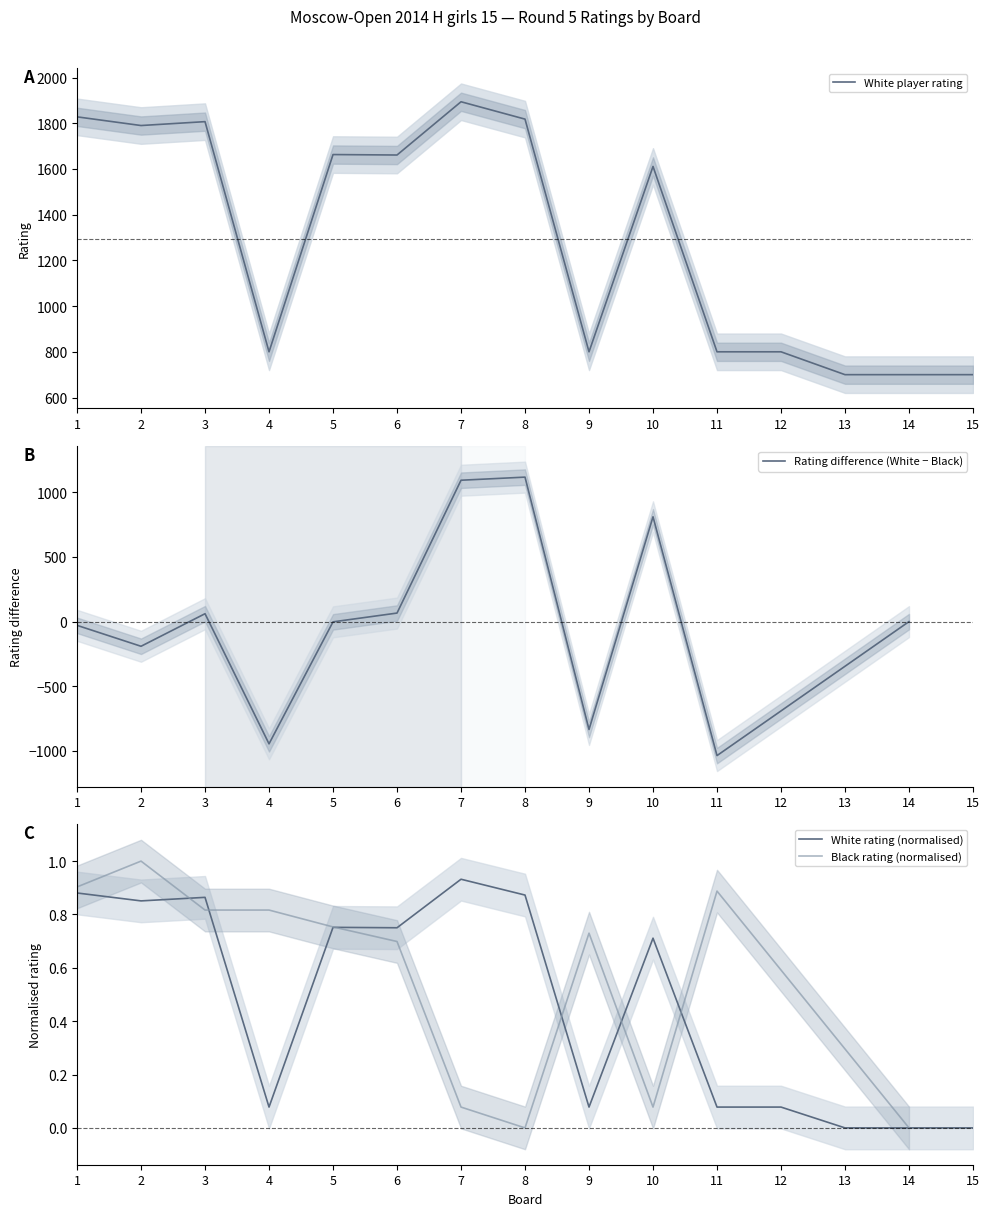

What is the highest value of the White player rating series?

1894